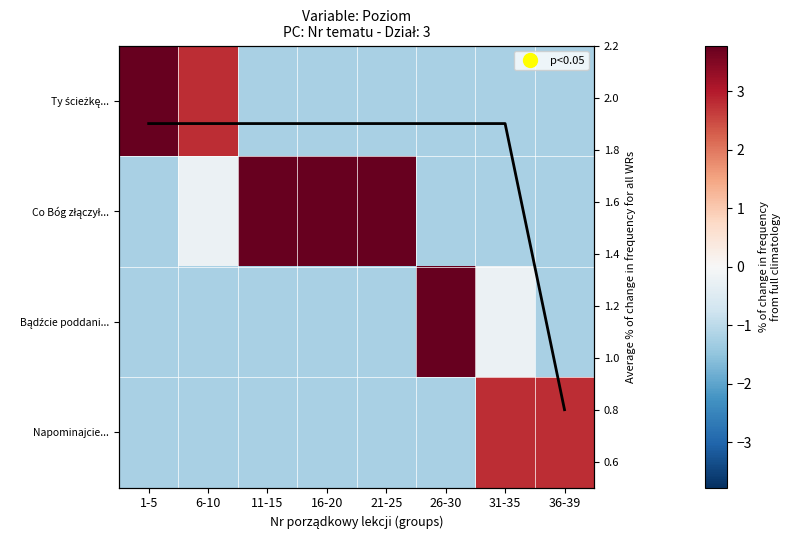

The value of Ty ścieżkę... at 11-15 is -1.2. True or false?

True